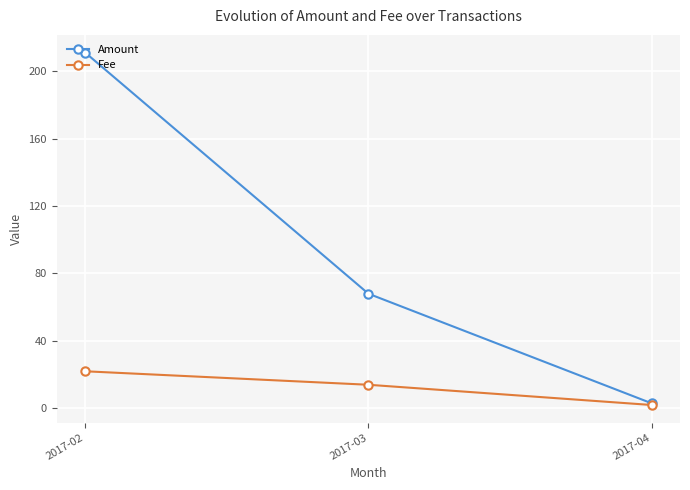

Reading right to left, transcribe all the data shown in this chart.

Amount: 3.0	68.0	211.0
Fee: 2.0	14.0	22.0